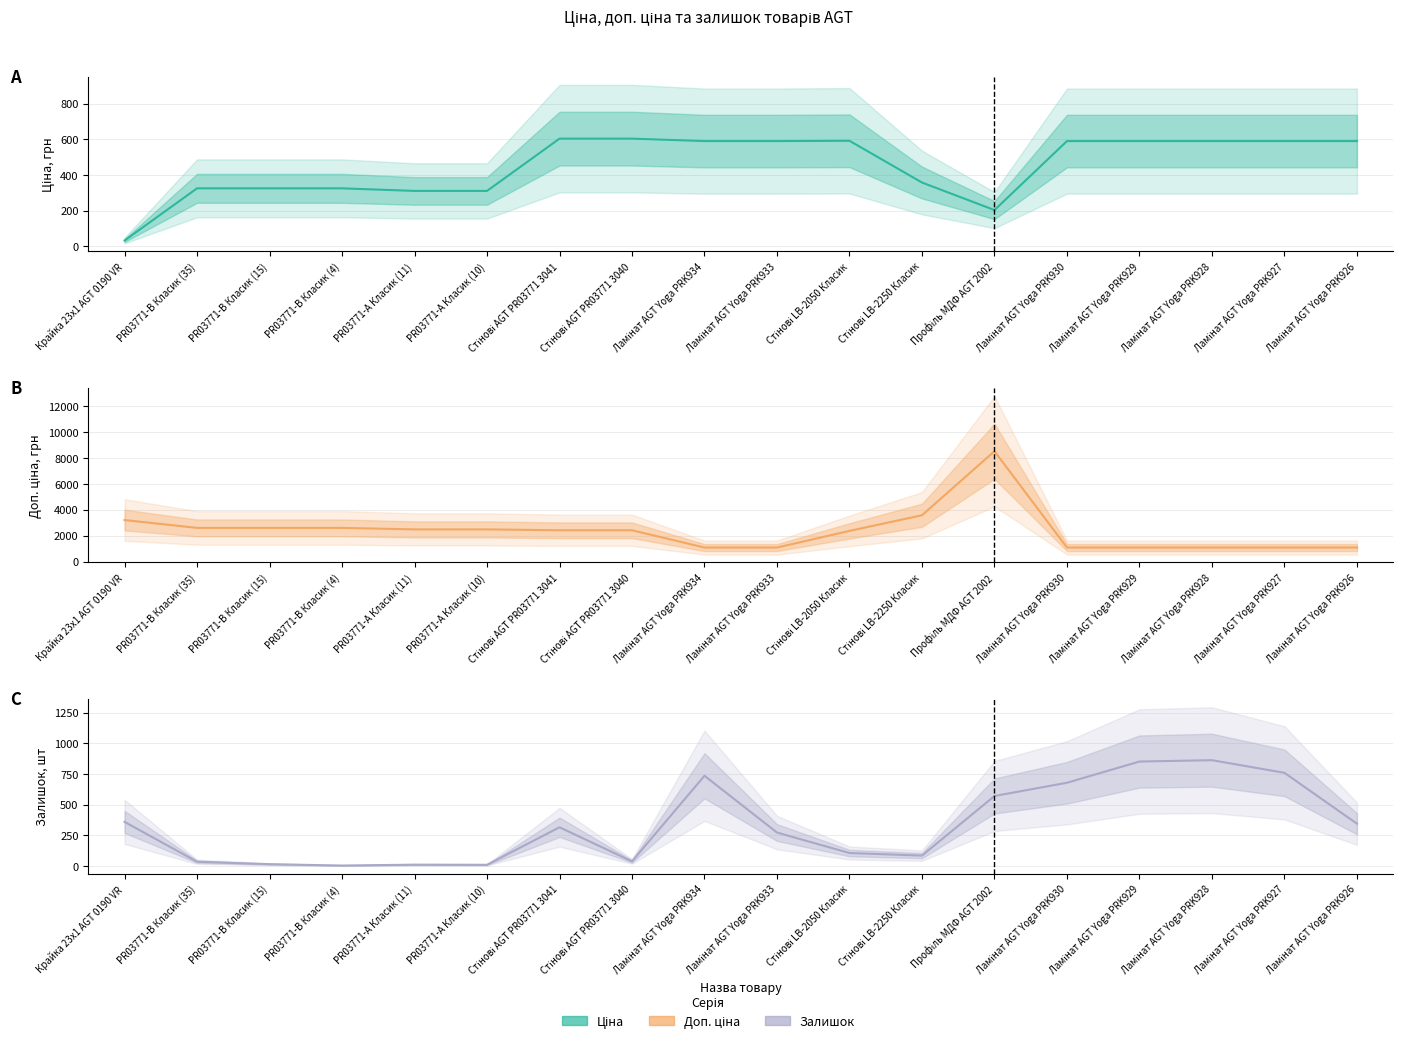

Is the value of Залишок at PR03771-B Класик (15) greater than the value of Доп. ціна at Ламінат AGT Yoga PRK934?

No